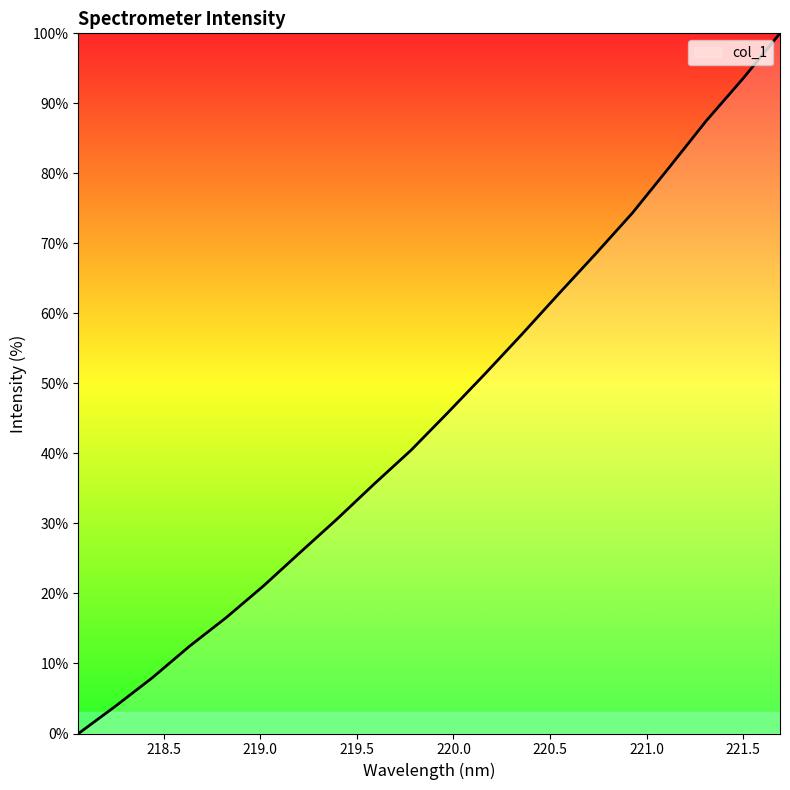

What is the maximum value shown in the chart?

100.0